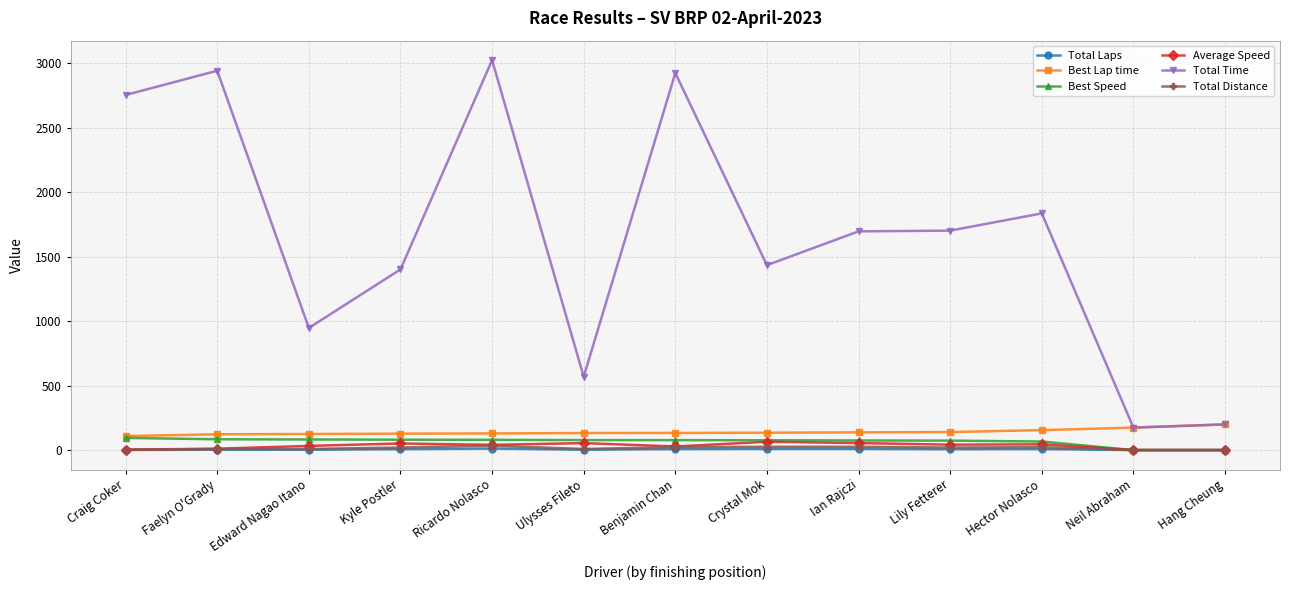

True or false: Total Time has more than 2 points higher than both neighbors.

True